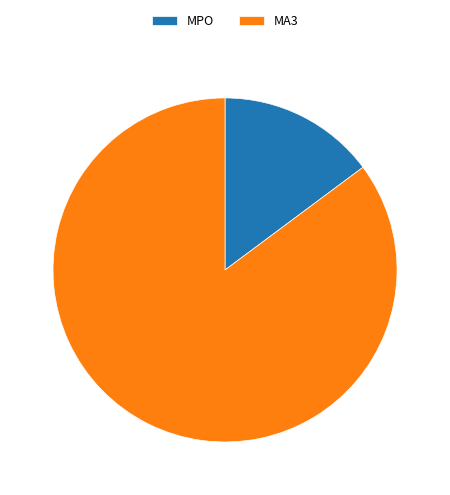

Count the number of slices in the pie.

2